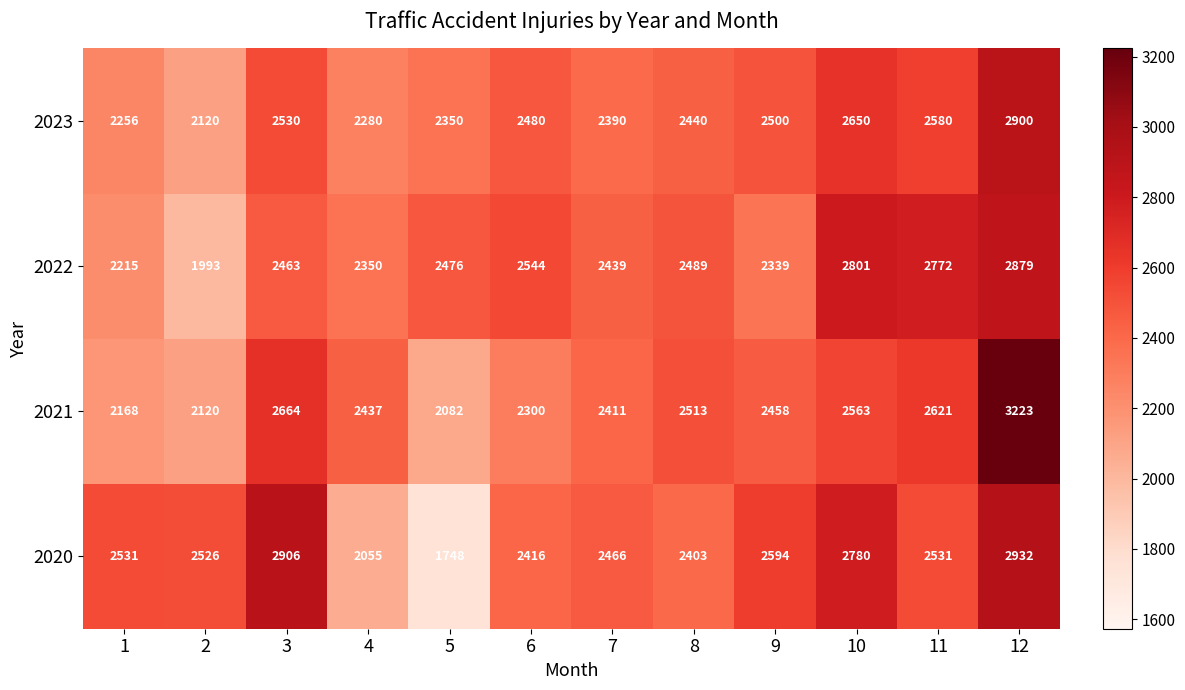

List the labels in order of 2021 value, largest first.

12, 3, 11, 10, 8, 9, 4, 7, 6, 1, 2, 5